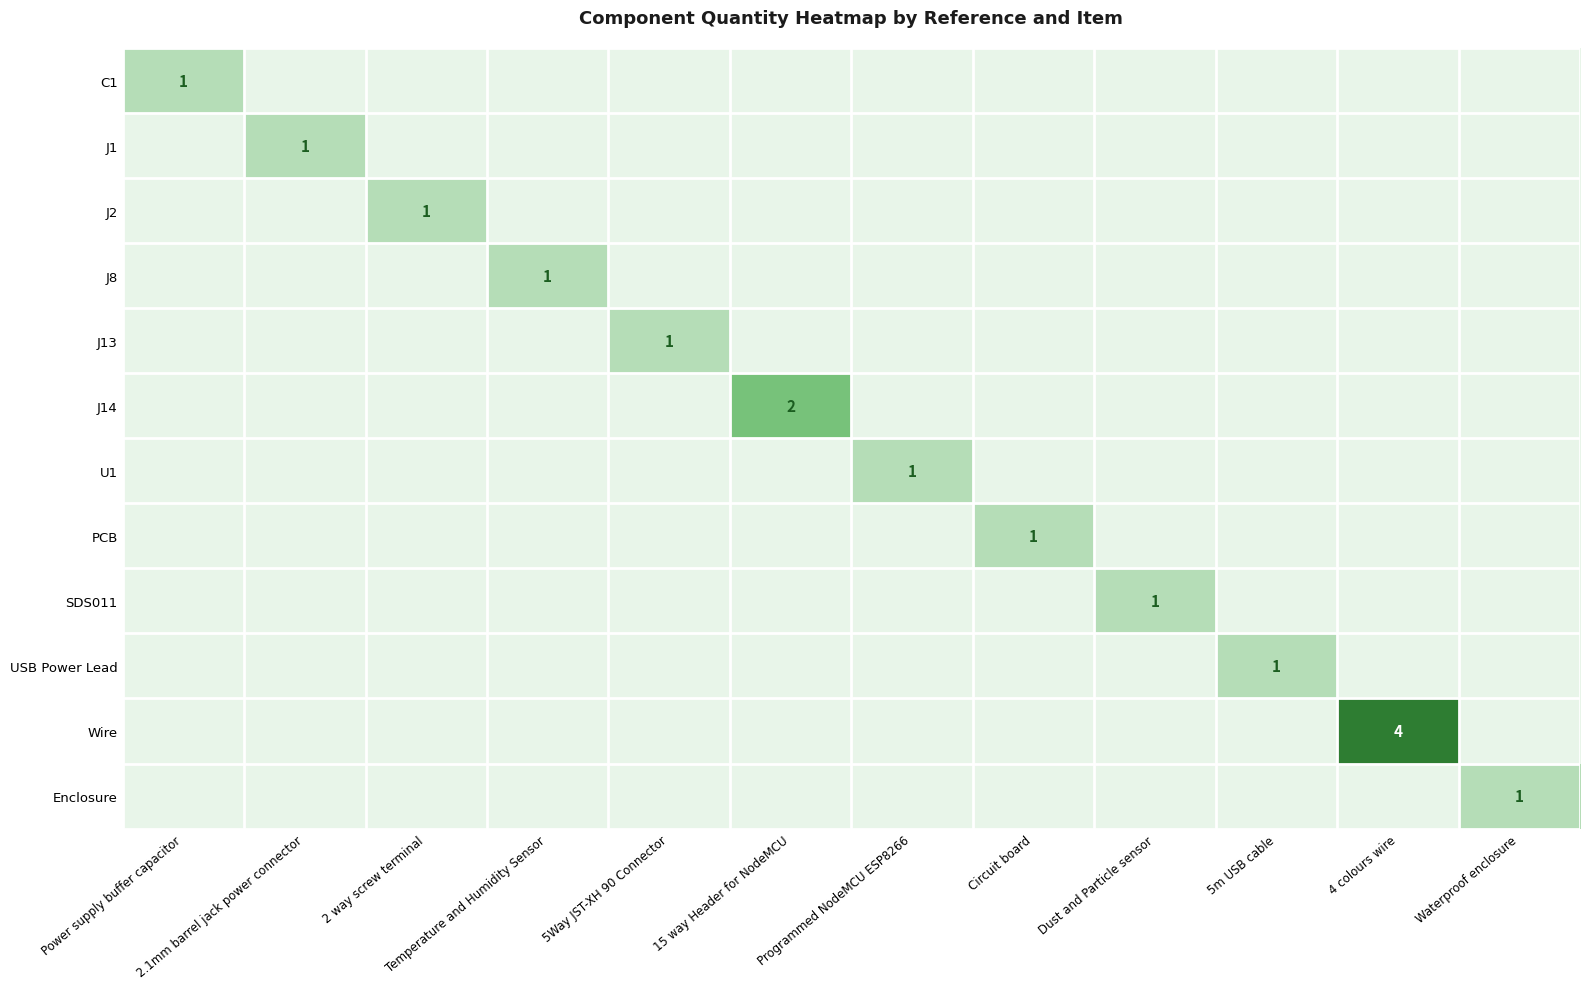

The value of J8 at Temperature and Humidity Sensor is 1. True or false?

True